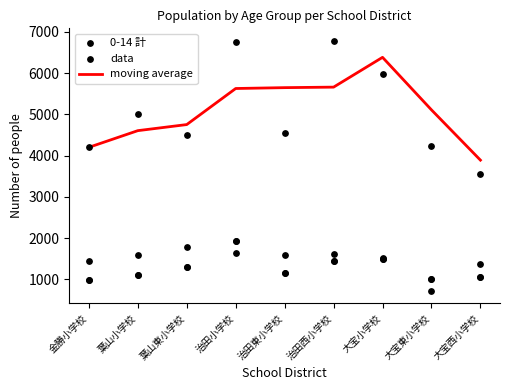

Which series reaches the maximum Y coordinate?

moving average